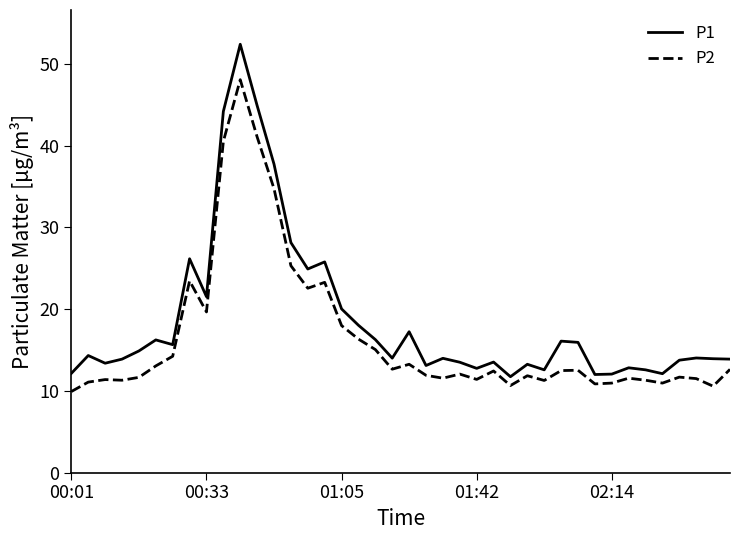

What is the difference between the maximum and minimum values in the P2 series?

38.1